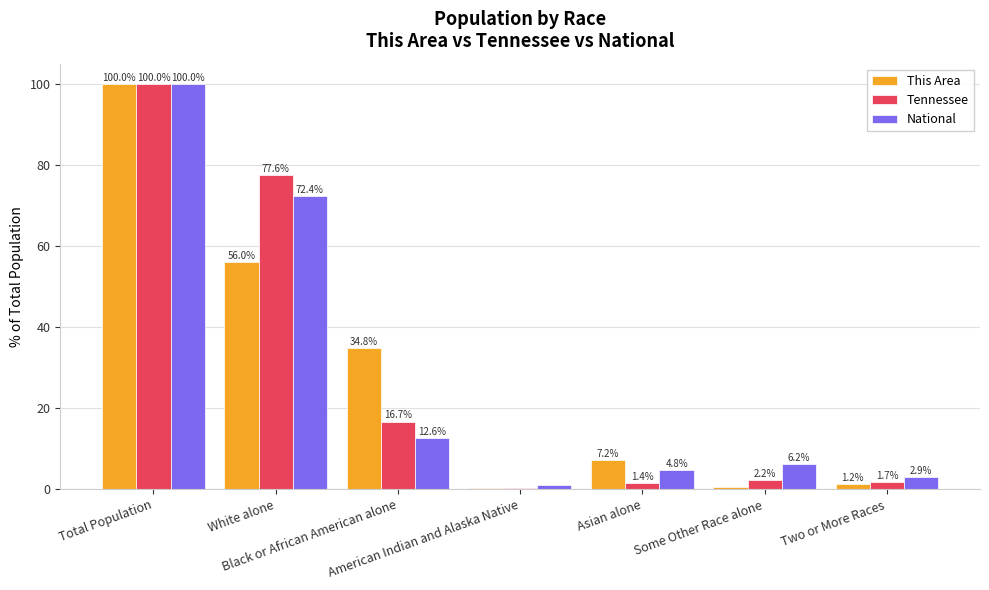

What value does the National series have at Asian alone?

4.8